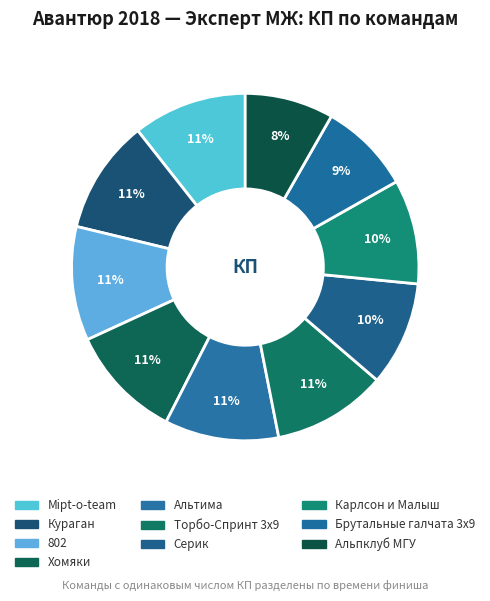

How many segments does this pie chart have?

10